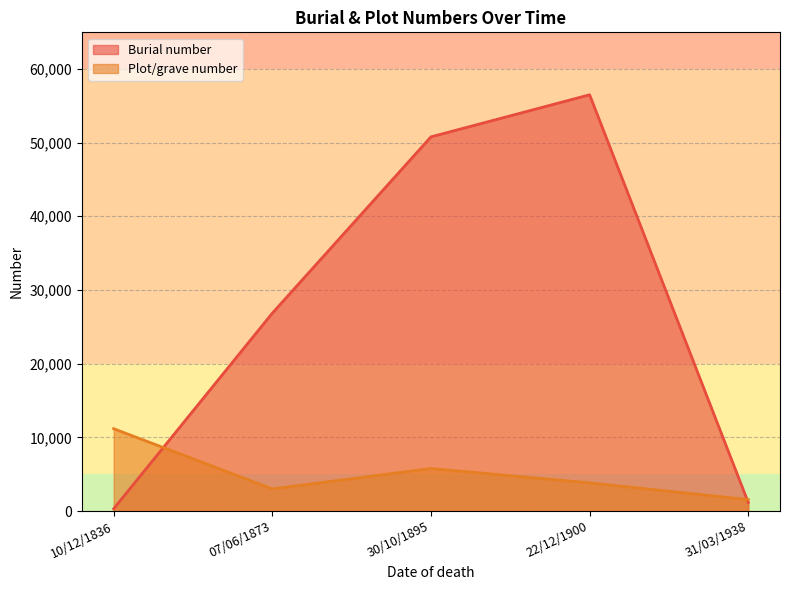

Which category has the highest value in the Burial number series?

22/12/1900